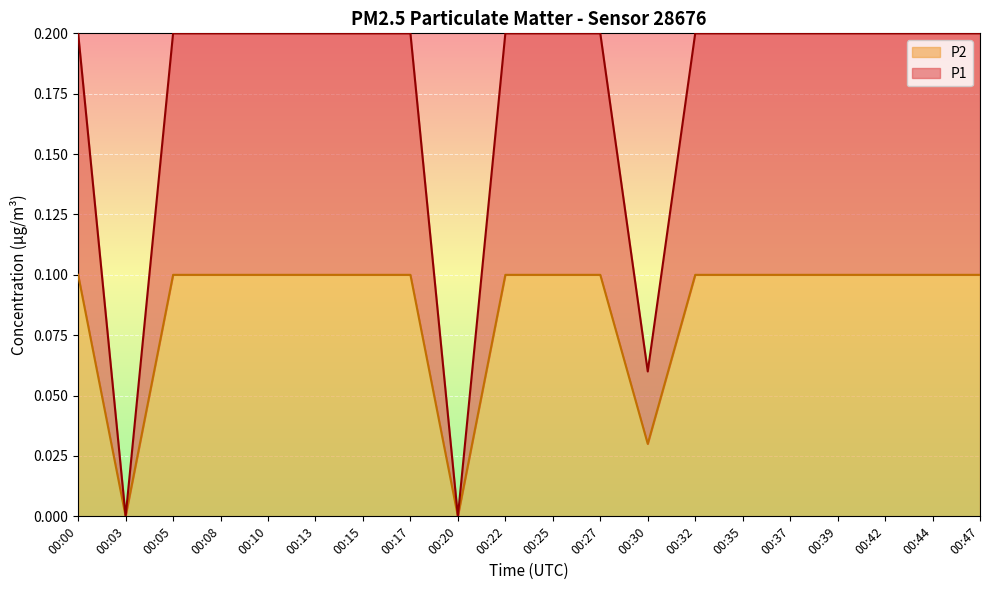

Read the P1 value at 00:08.

0.1